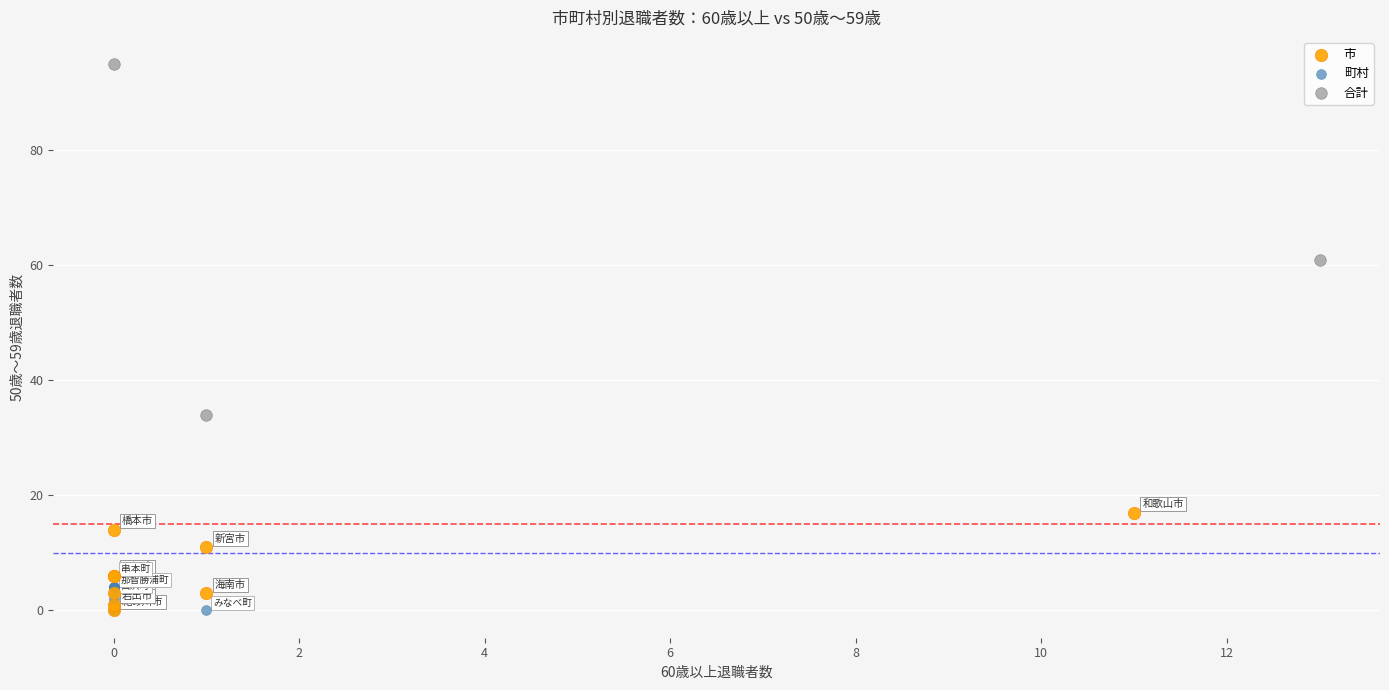

Which series has the widest spread of Y values?

合計